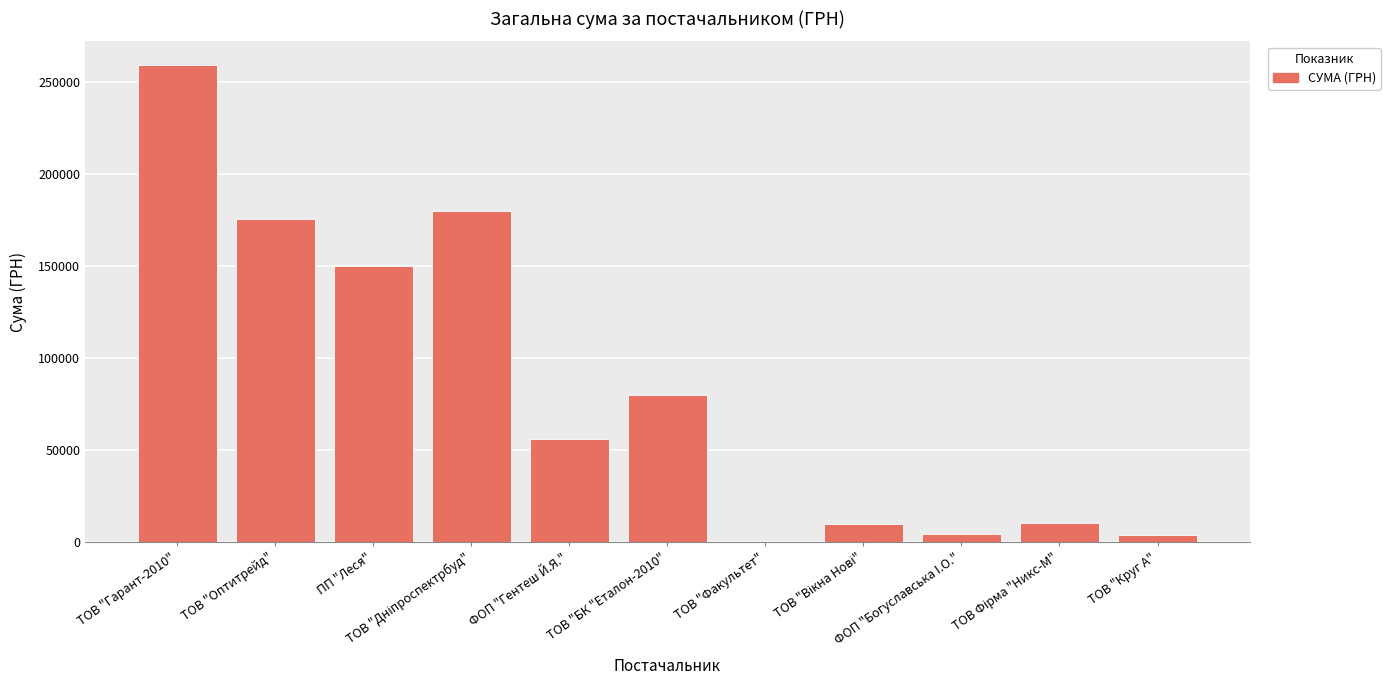

What is the sum of all values?

928459.8